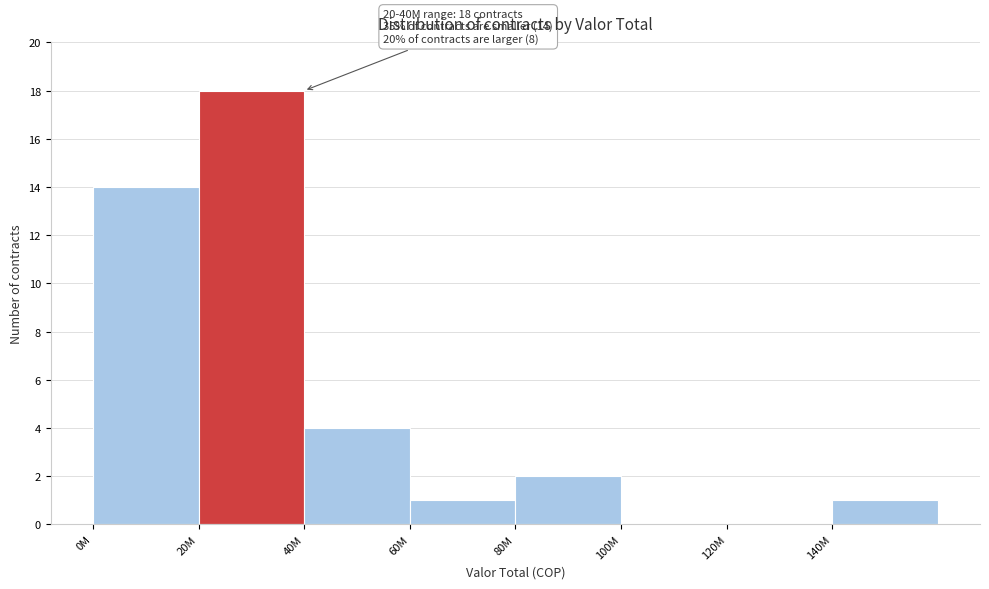

Reading right to left, extract all data points from this chart.

140M=1	120M=0	100M=0	80M=2	60M=1	40M=4	20M=18	0M=14